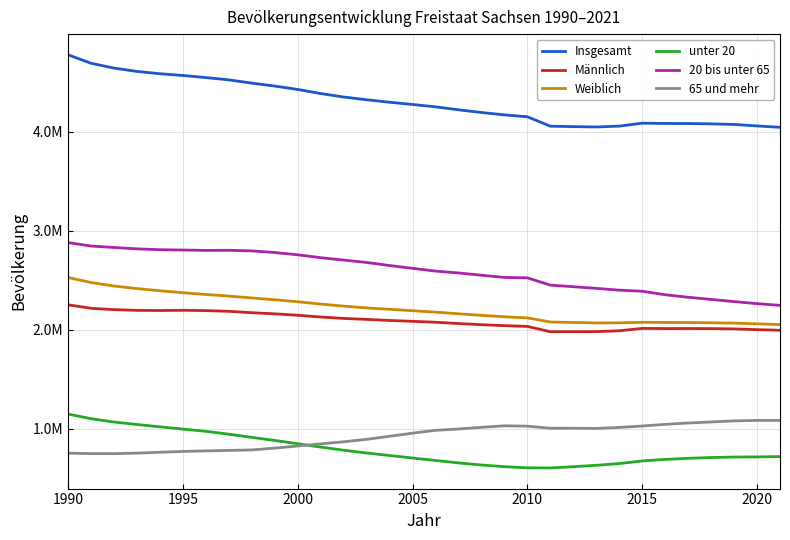

At which category is the sum across all series the highest?

1990